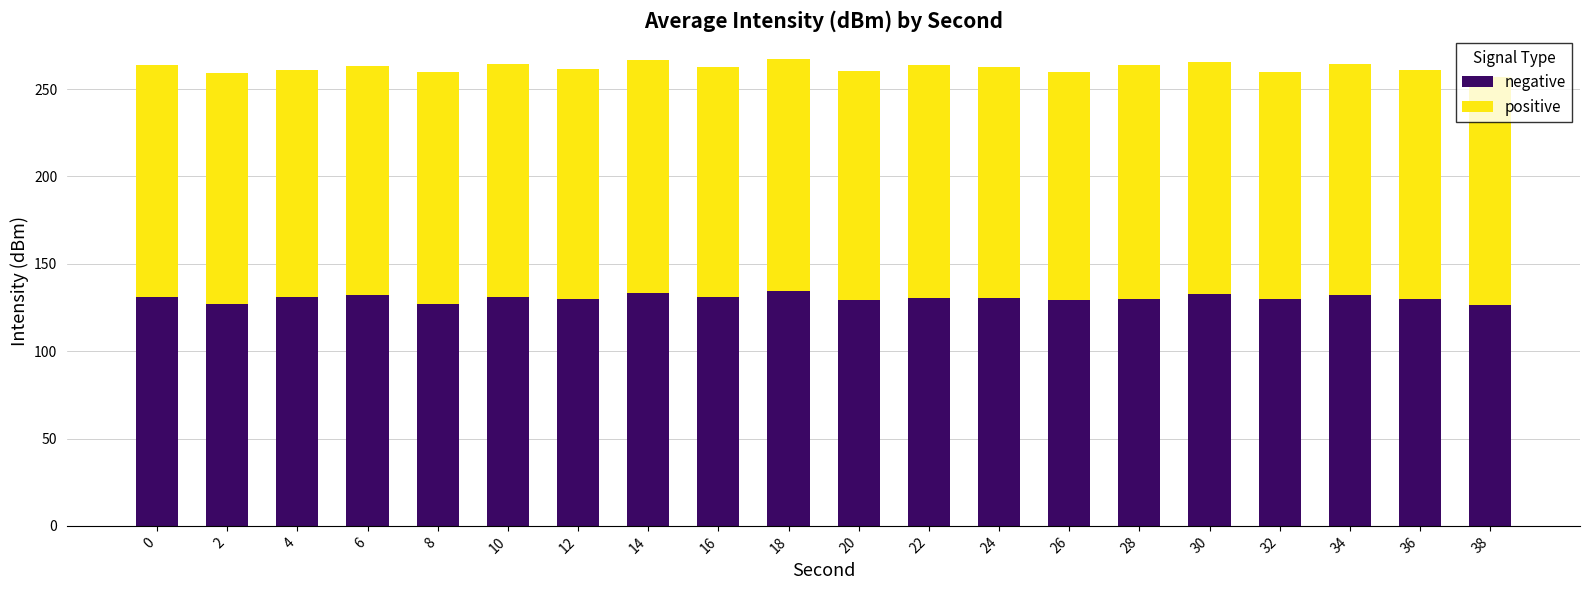

What is the lowest value of the negative series?

126.6